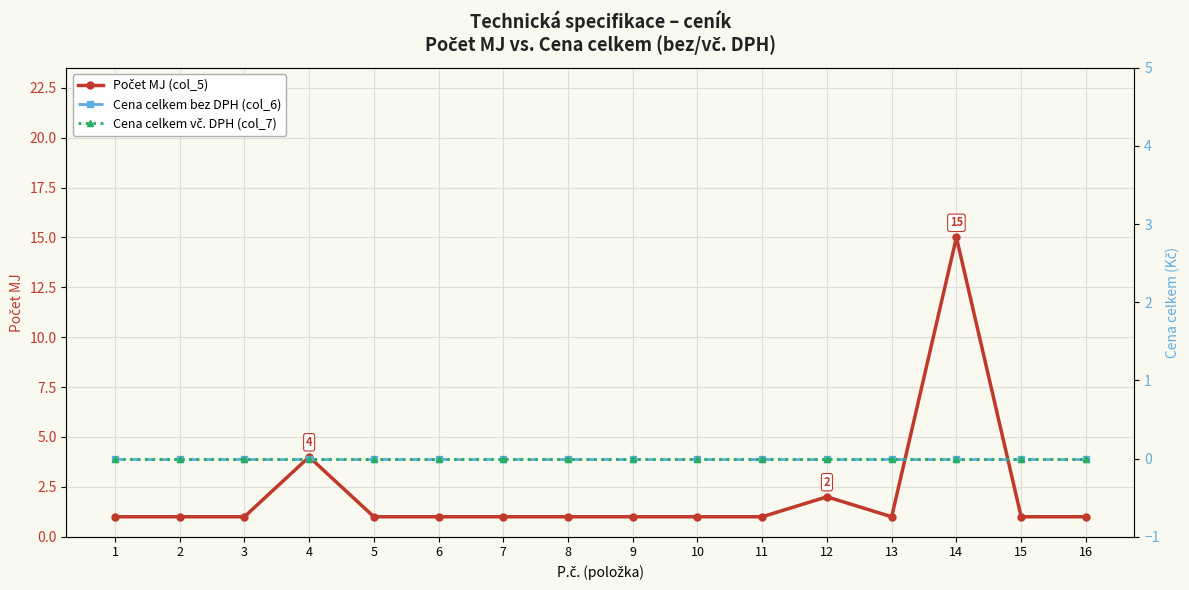

Which category has the lowest value across all series?

1